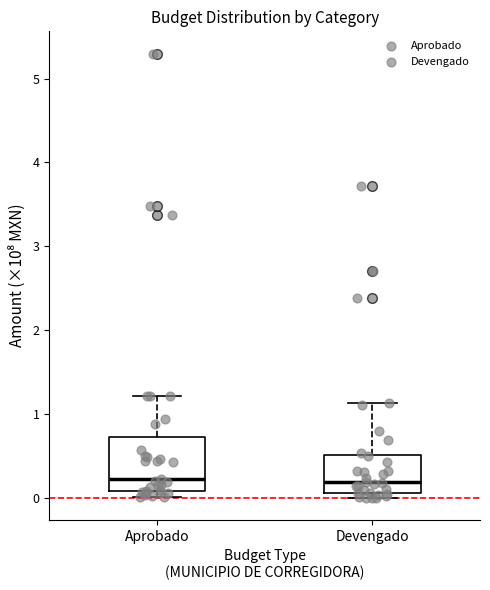

Reading left to right, transcribe this box plot: for each box, give where its median line is, the range the box spans, and where its two whiskers end, as read against the y-axis. The values are not printed on the chart, so give them approximately, as read against the axis.

Aprobado: median 0.2, box 0.1 to 0.7, whiskers 0.0 to 1.2
Devengado: median 0.2, box 0.1 to 0.5, whiskers 0.0 to 1.1